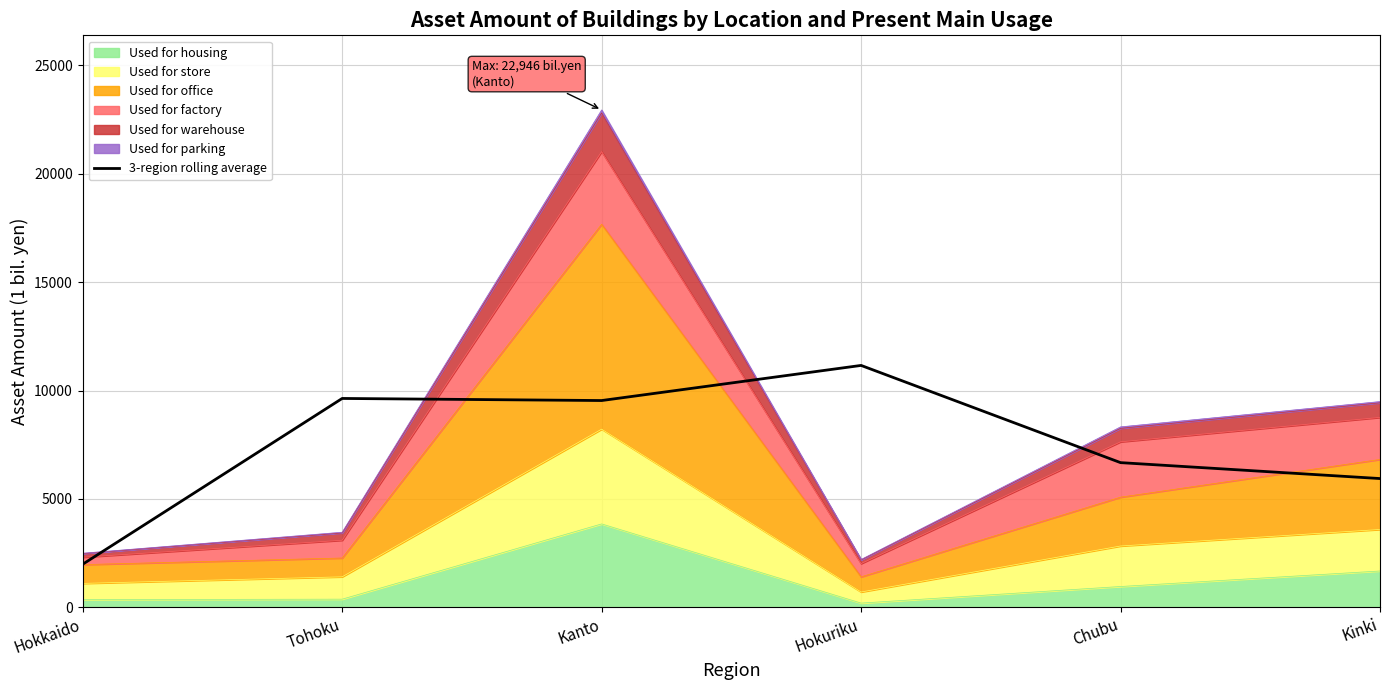

What is the change in value from Kanto to Chubu?

-2865.0